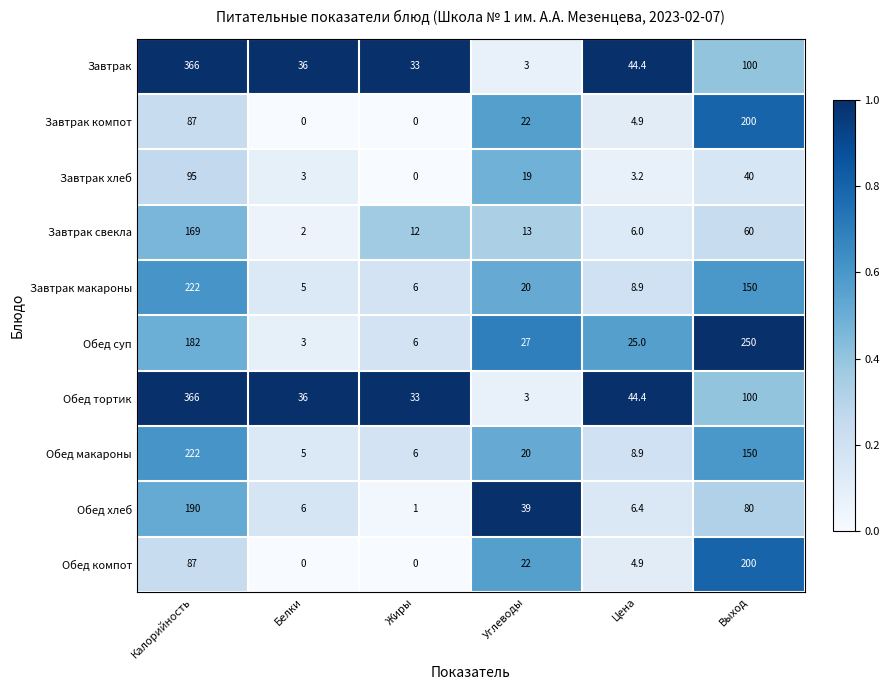

What is the difference between the highest and lowest values at Калорийность?

279.0